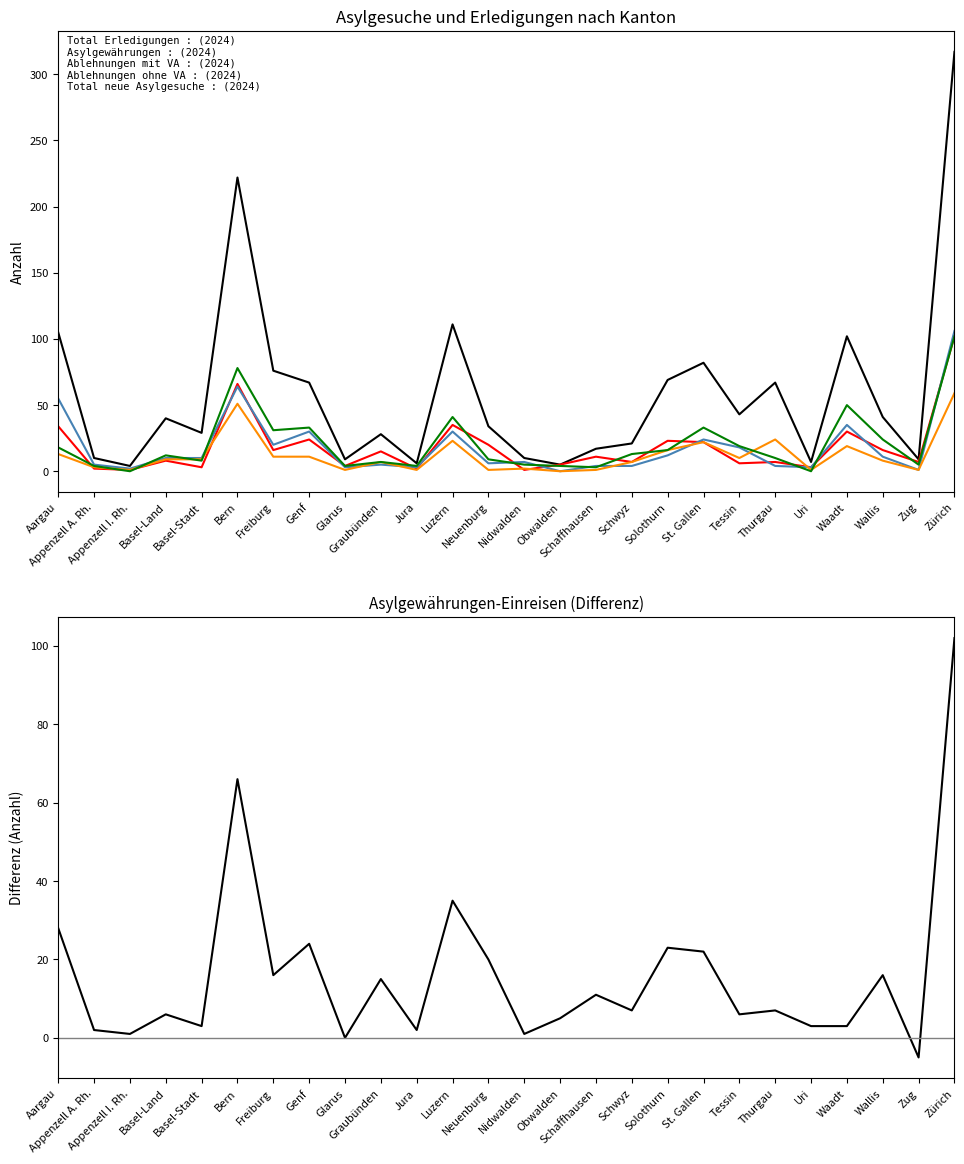

What is the difference between the Asylgewährungen-Einreisen values at Neuenburg and Luzern?

15